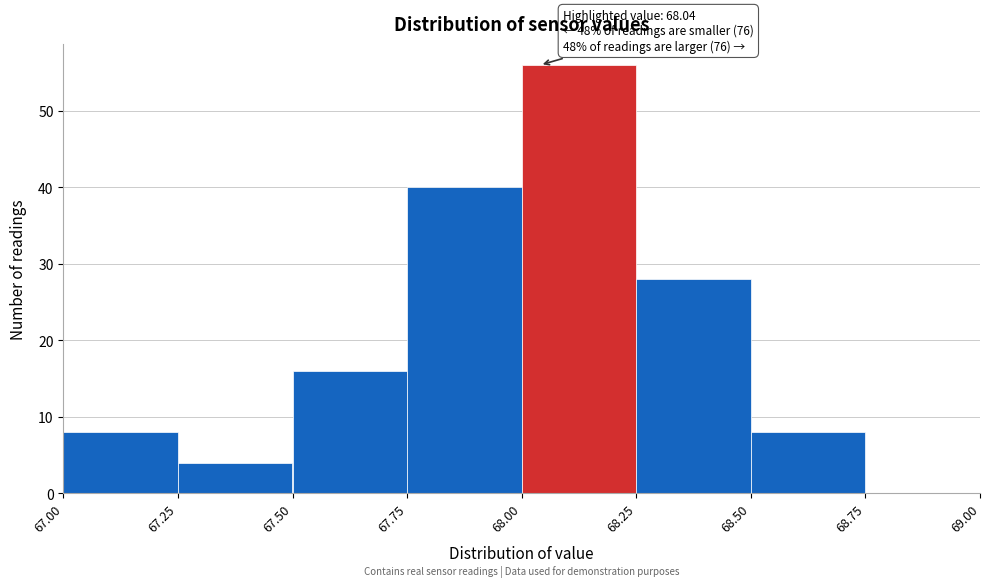

Over which range of the x-axis is the bar tallest?

68.00 to 68.25